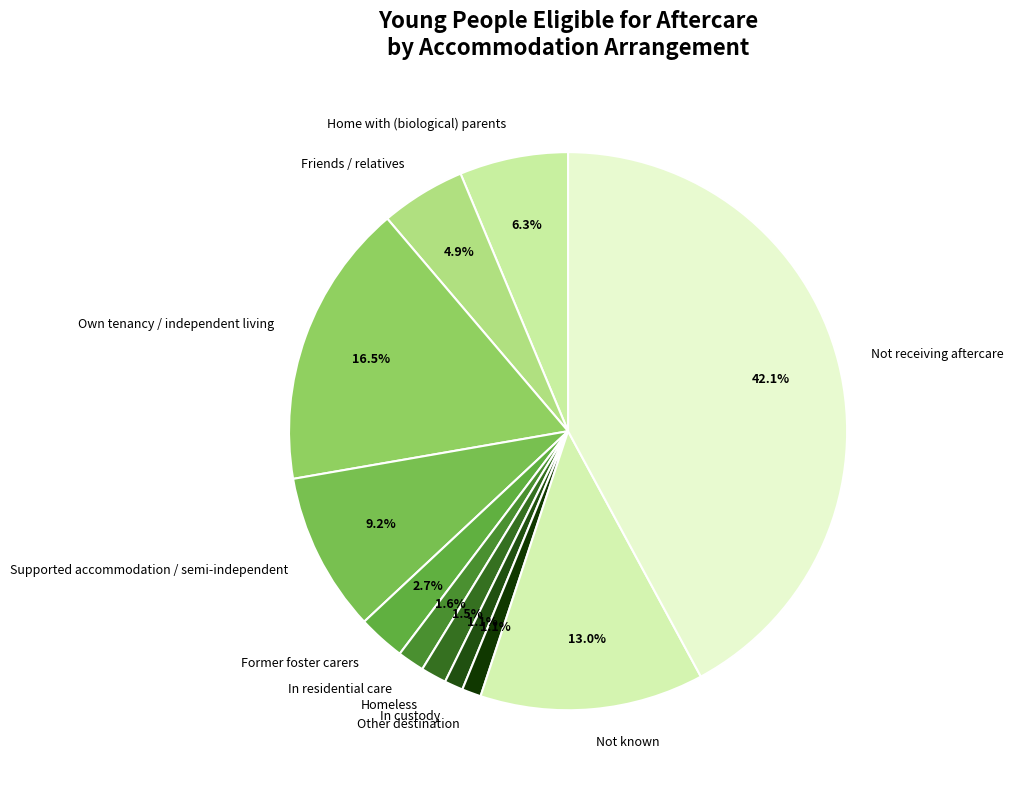

Is Former foster carers the majority of the pie?

No